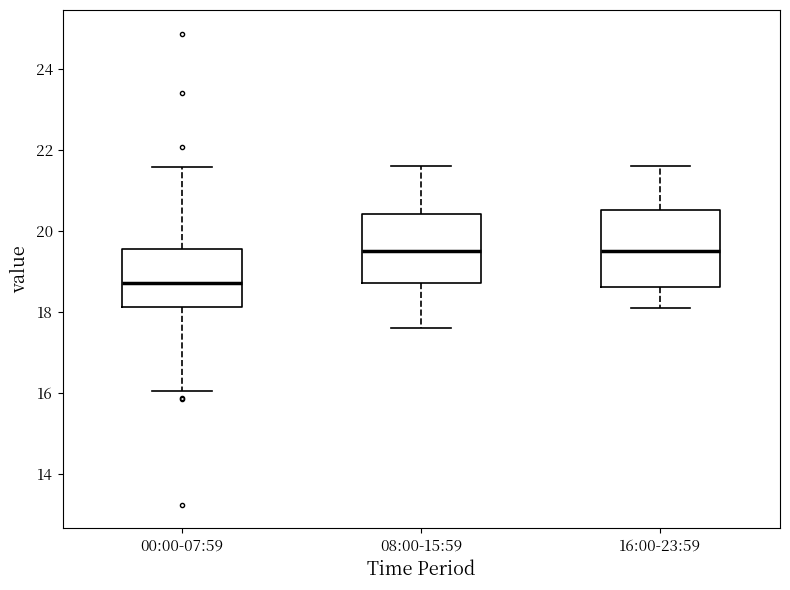

Reading left to right, read every box against the y-axis: the position of its median line, the range the box covers, and the ends of its whiskers. The values are not printed on the chart, so give them approximately, as read against the axis.

00:00-07:59: median 18.8, box 18.2 to 19.6, whiskers 16.0 to 21.6
08:00-15:59: median 19.6, box 18.8 to 20.4, whiskers 17.6 to 21.6
16:00-23:59: median 19.6, box 18.6 to 20.6, whiskers 18.2 to 21.6